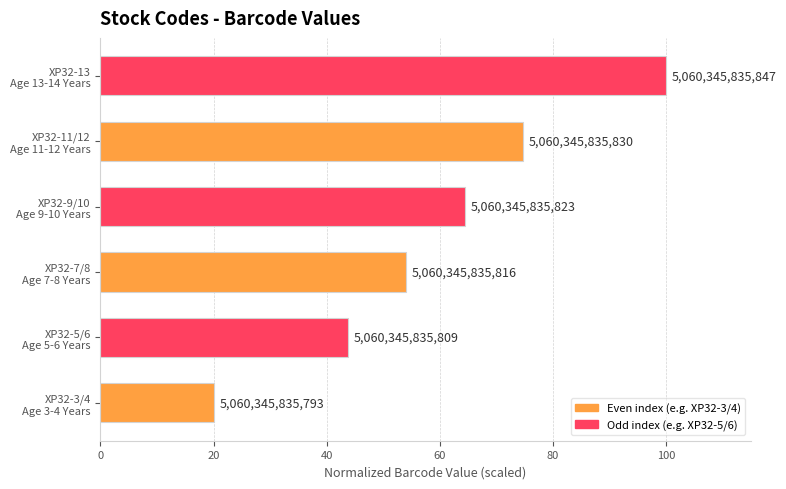

How many bars are there in total?

6